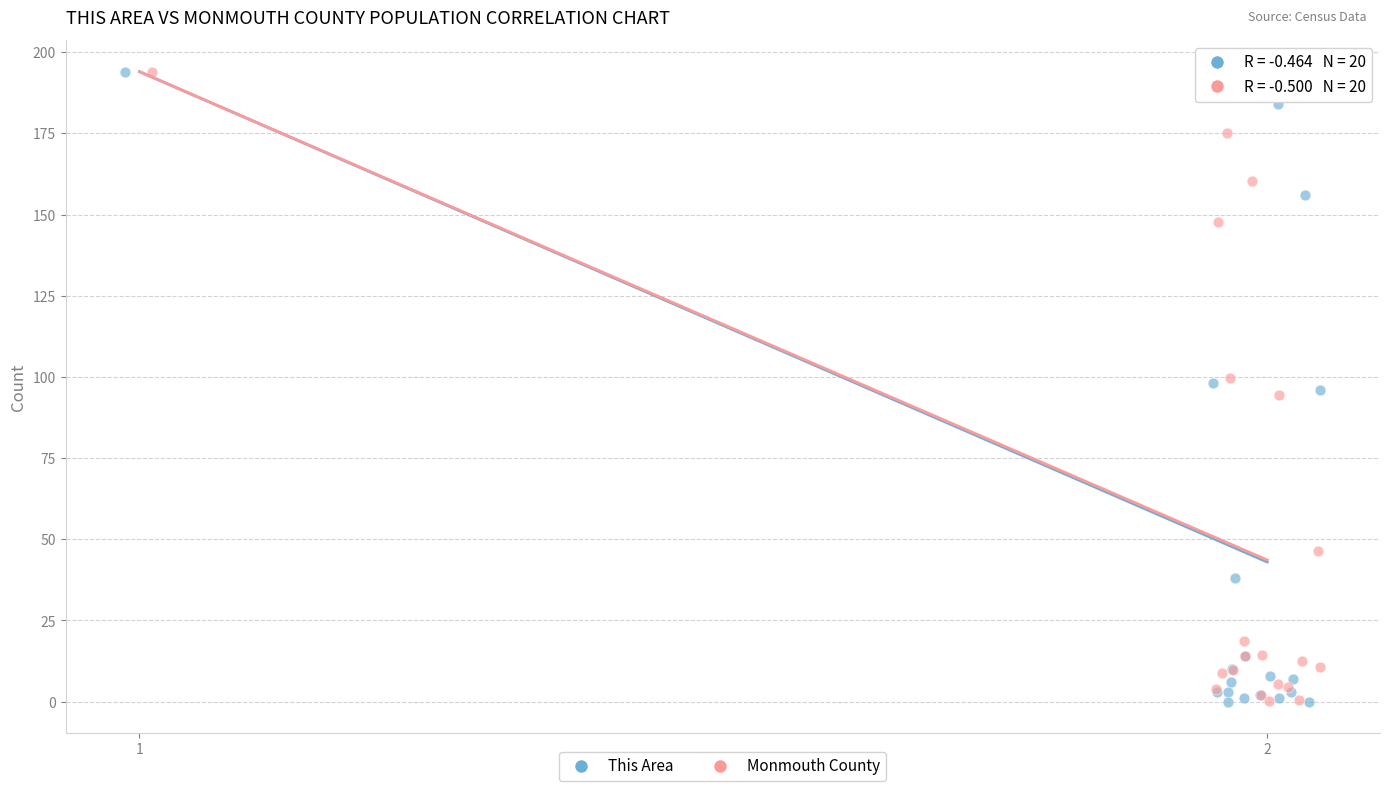

Which series has the largest Y range (max minus min)?

This Area